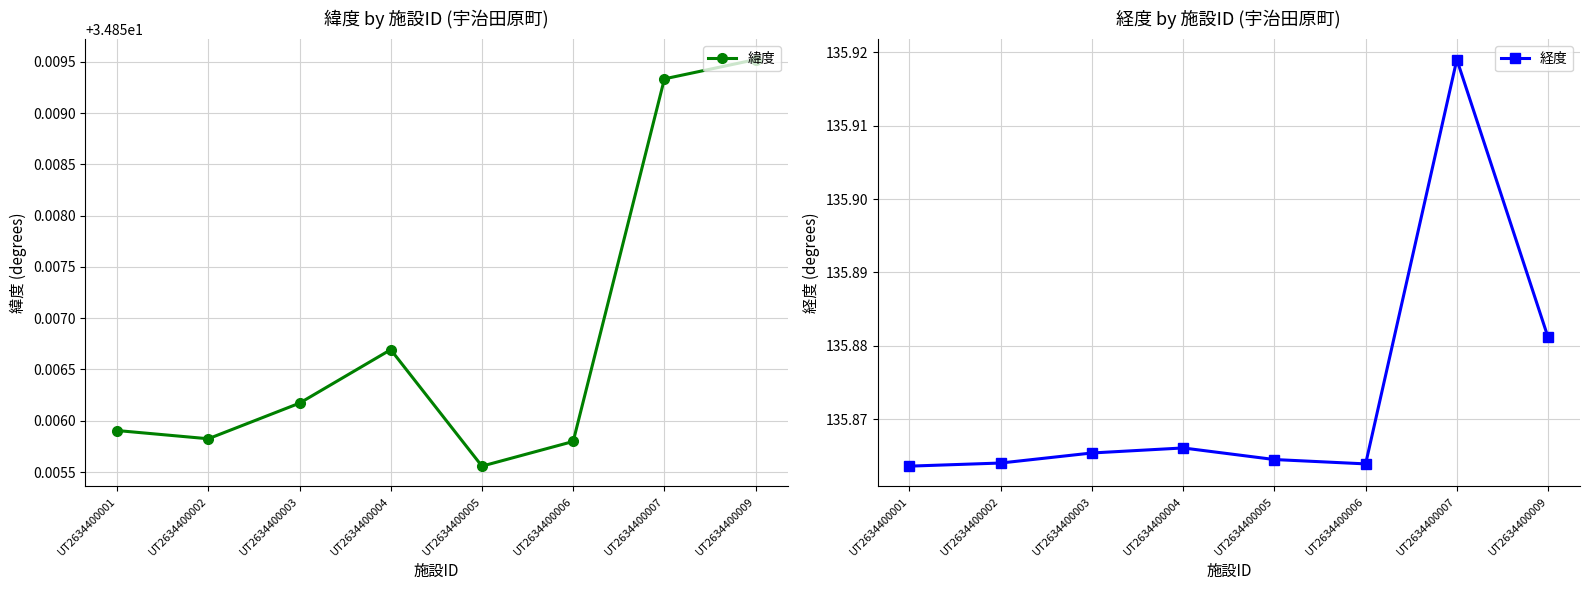

Is it true that 緯度 equals 18.0 at UT2634400009?

False